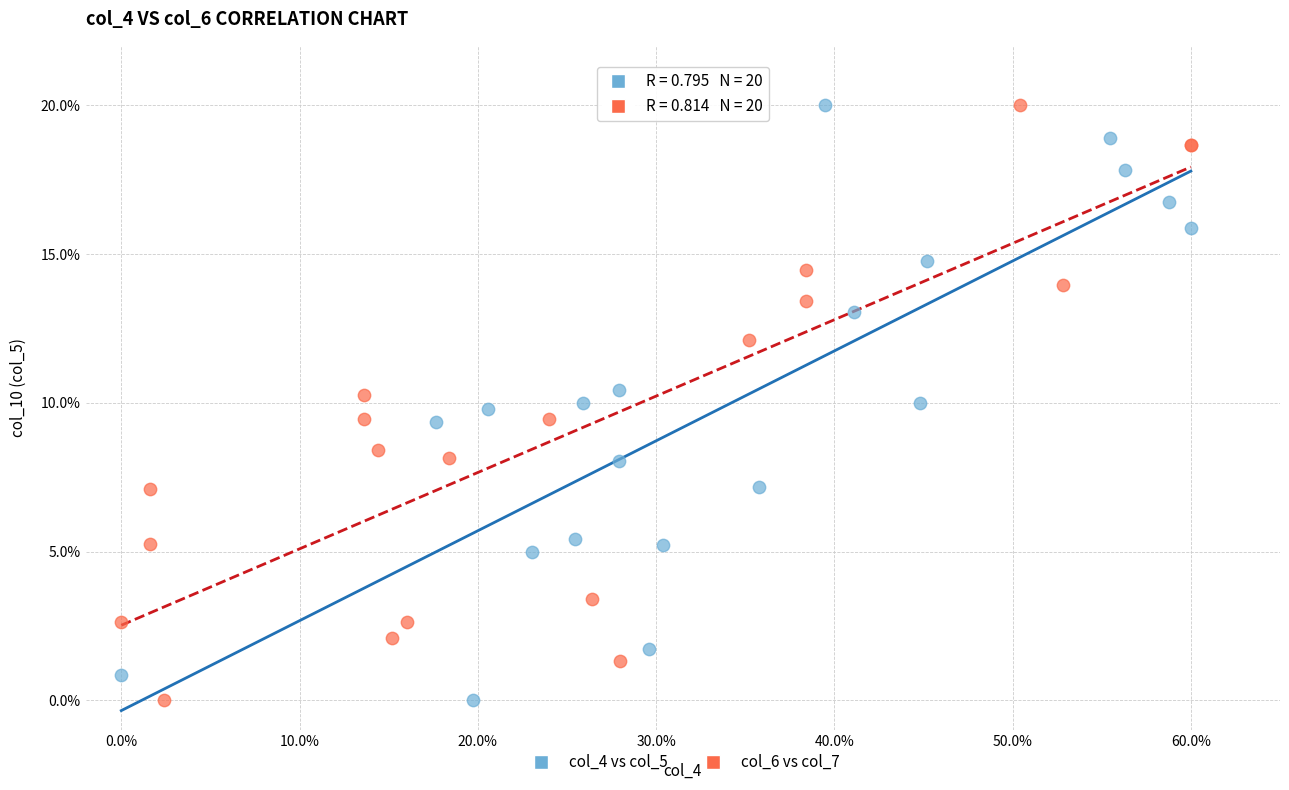

What are all the series names shown in the legend?

col_4 vs col_5, col_6 vs col_7